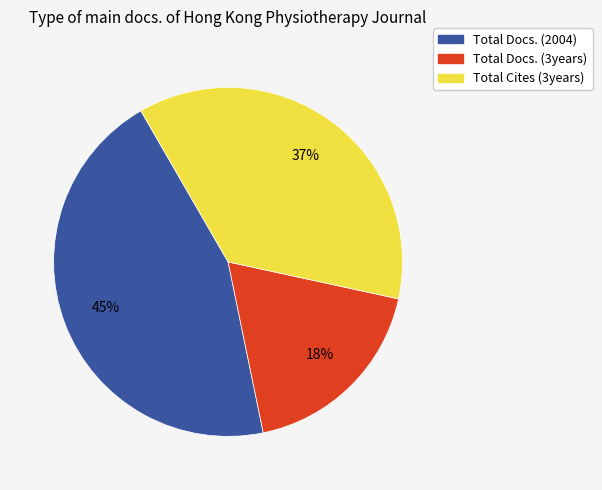

To the nearest percent, what is the difference between the largest and smallest slice percentages?

27%